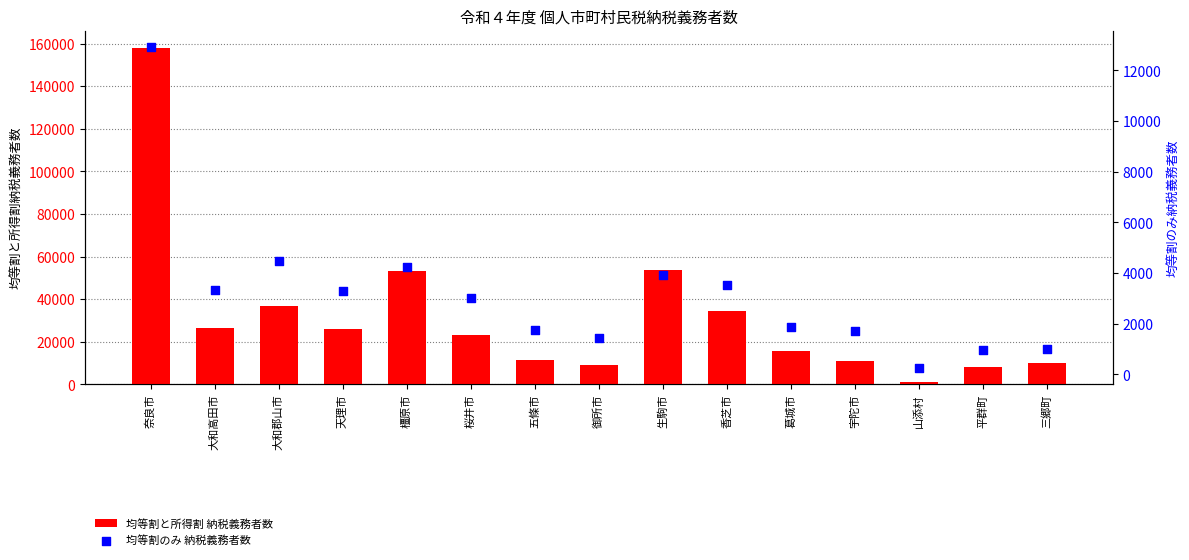

What is the total value across all series at 天理市?

29096